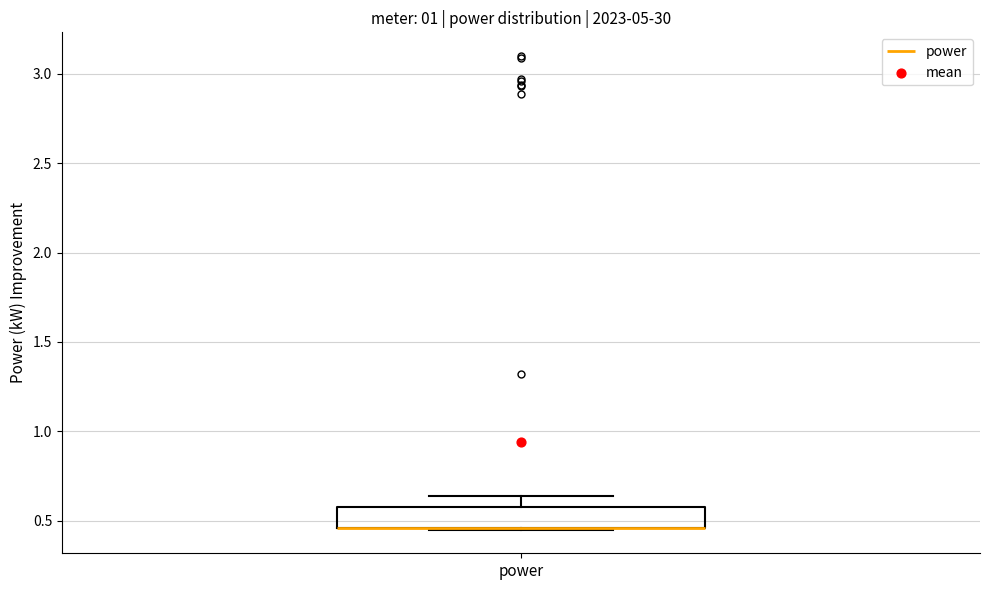

Transcribe this box plot: give where the median line is, the range the box spans, and where the two whiskers end, as read against the y-axis. The values are not printed on the chart, so give them approximately, as read against the axis.

median 0.45 (drawn on the box's lower edge), box 0.45 to 0.60, whiskers 0.45 to 0.65